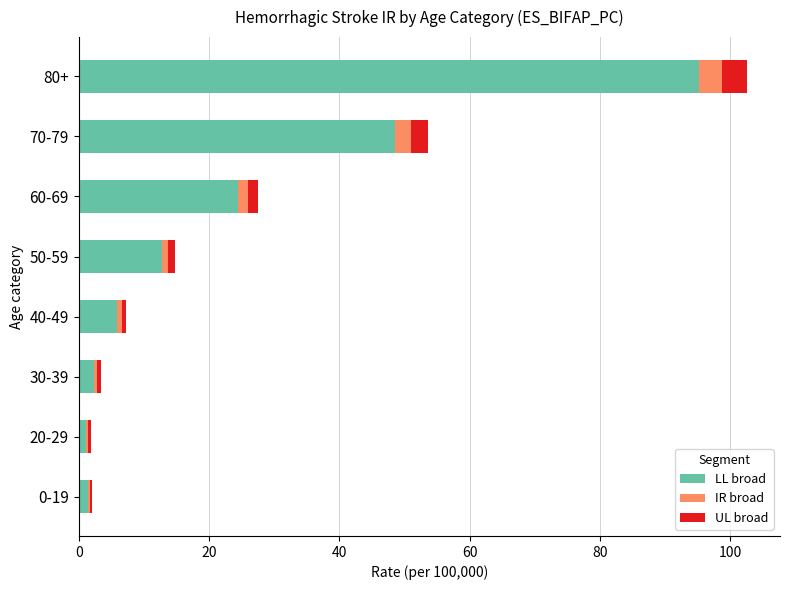

At which category is the sum across all series the highest?

80+